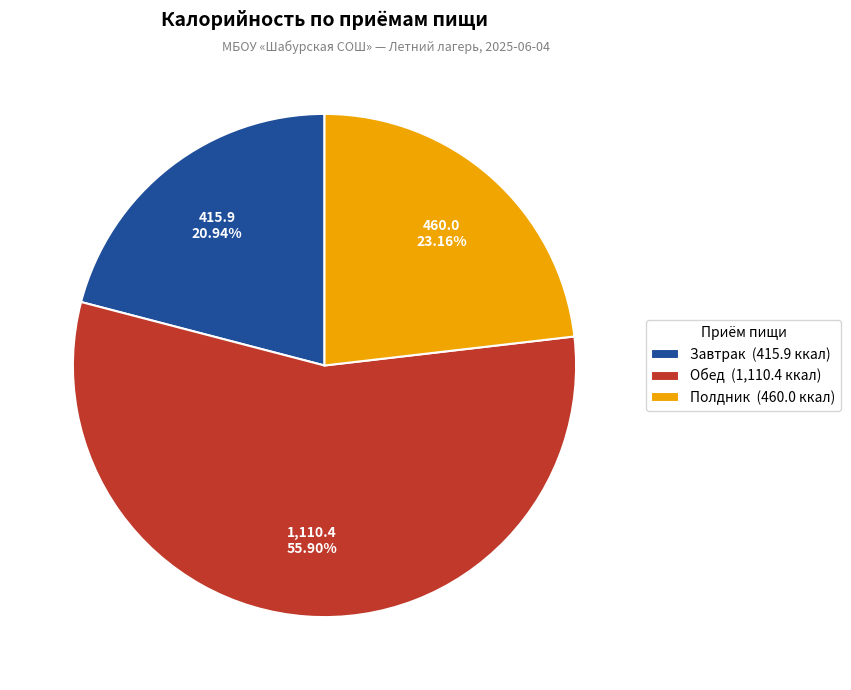

What percentage is NOT represented by Обед?

44.1%